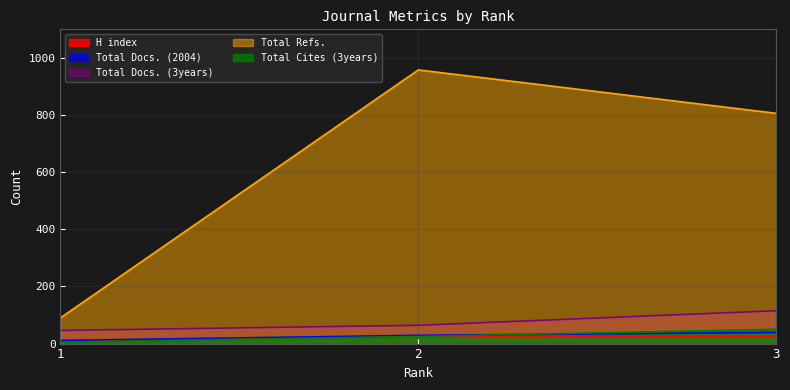

Reading left to right, what are all the values shown in this chart?

H index: 8	26	25
Total Docs. (2004): 11	29	39
Total Docs. (3years): 46	64	115
Total Refs.: 90	958	806
Total Cites (3years): 5	25	50